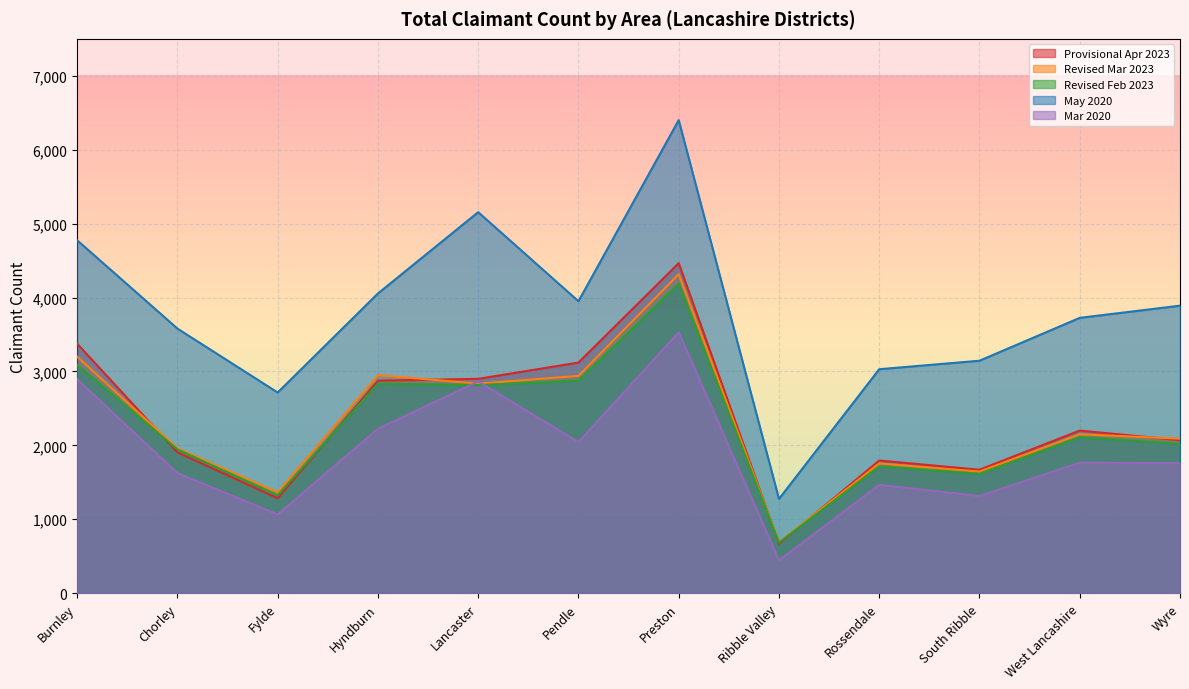

What is the value of the May 2020 point at the 1st from the left?

4775